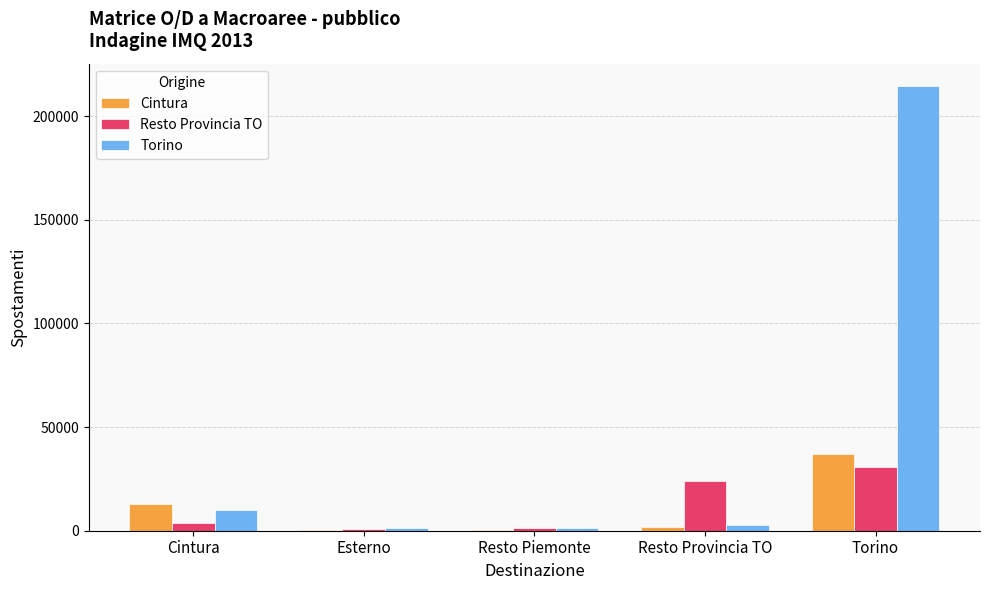

How many groups of bars are there?

5